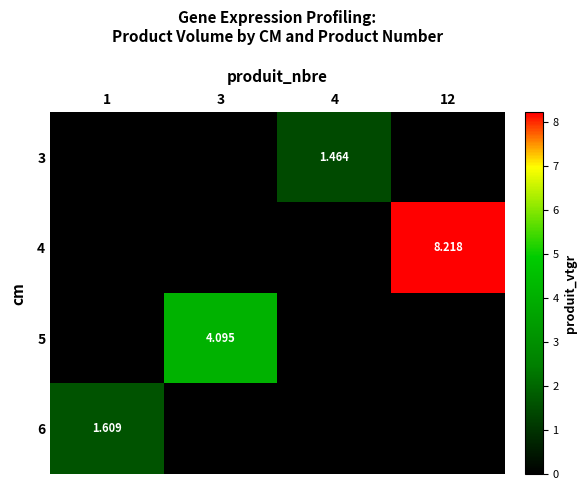

What is the sum of all 6 values?

1.6